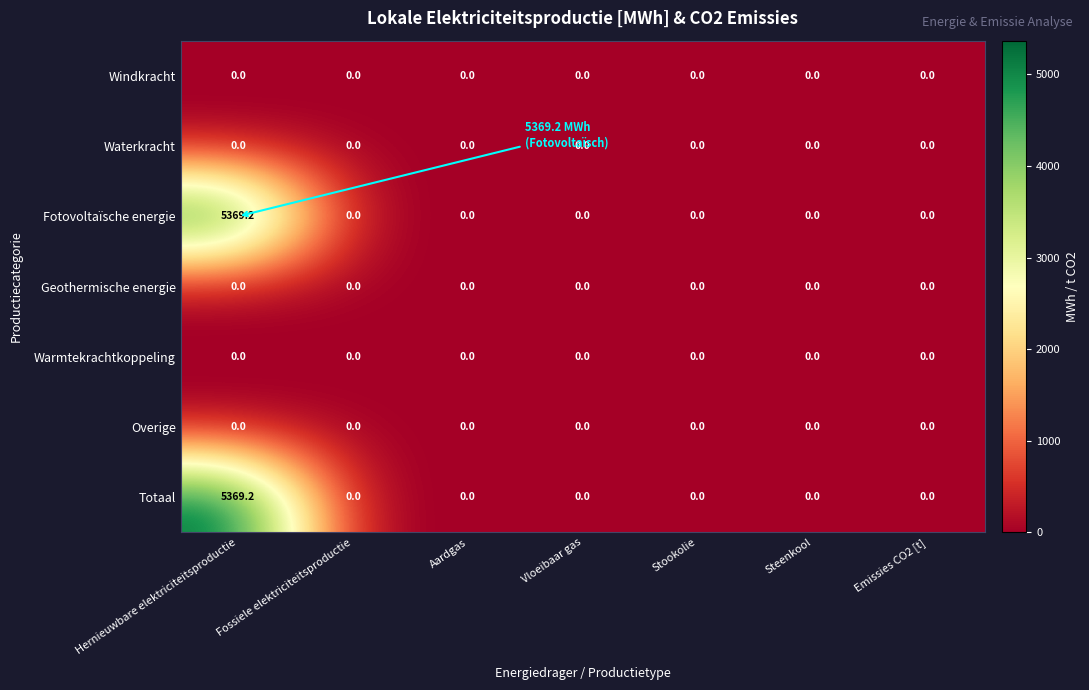

Which category has the highest value across all series?

Hernieuwbare elektriciteitsproductie